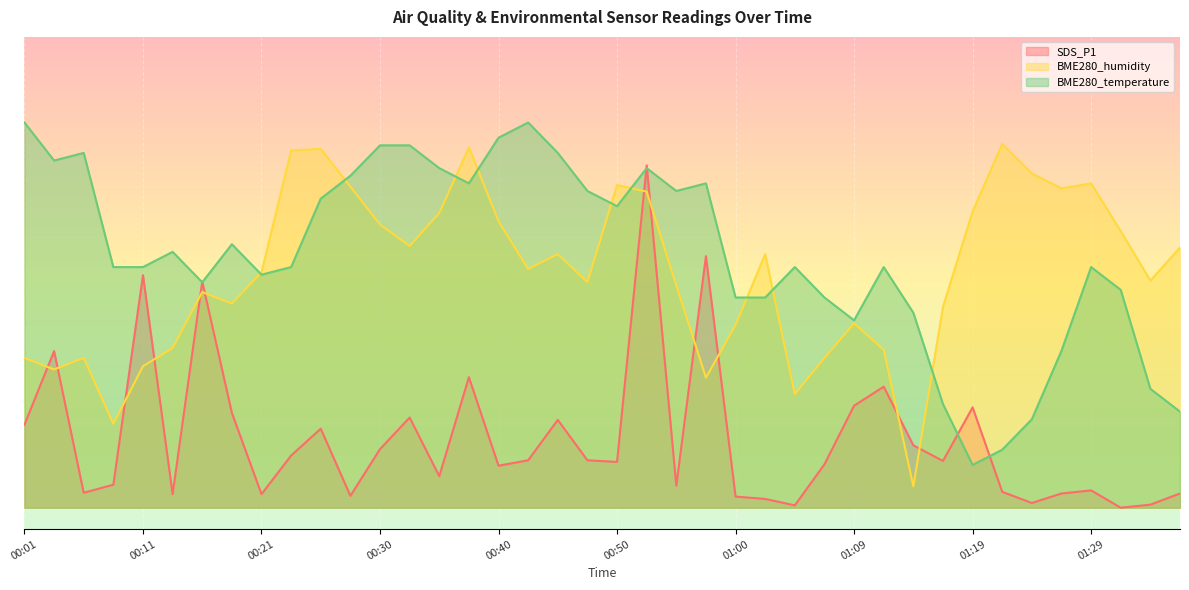

Rank the series by their maximum value, from highest to lowest.

BME280_temperature, BME280_humidity, SDS_P1